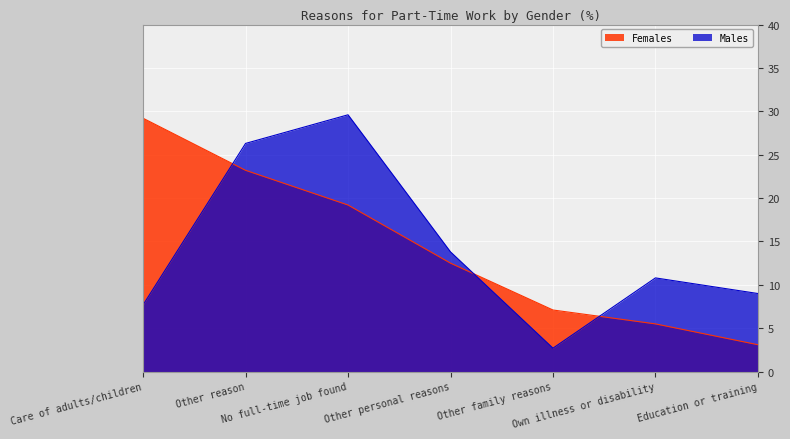

How many data points in Males are less than 10?

3